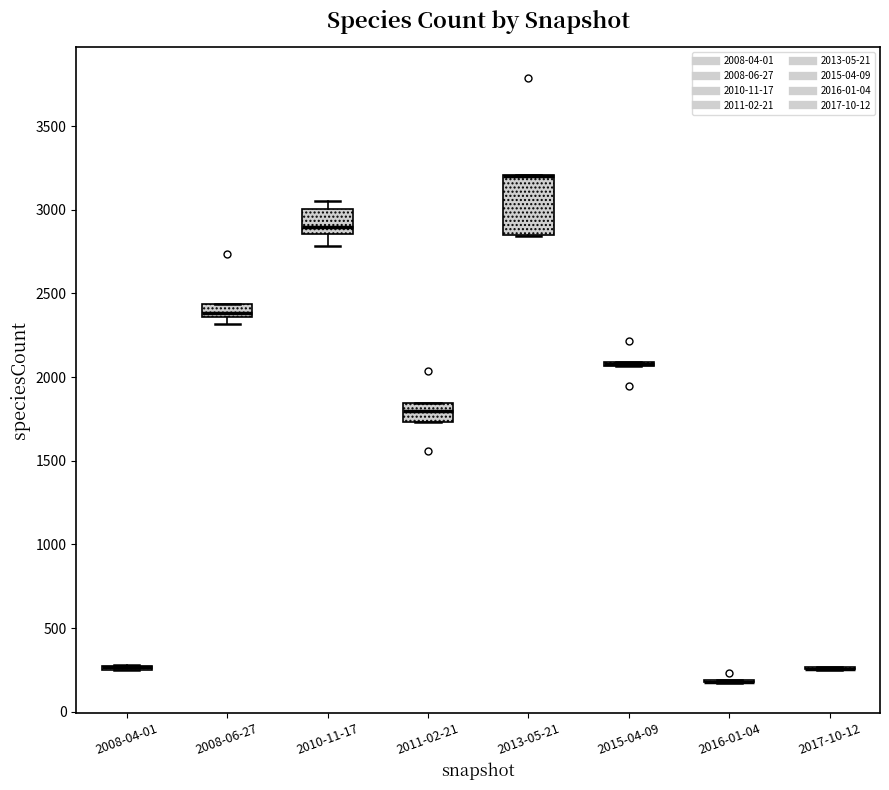

Which box is the tallest, from its lower edge to its upper edge?

2013-05-21